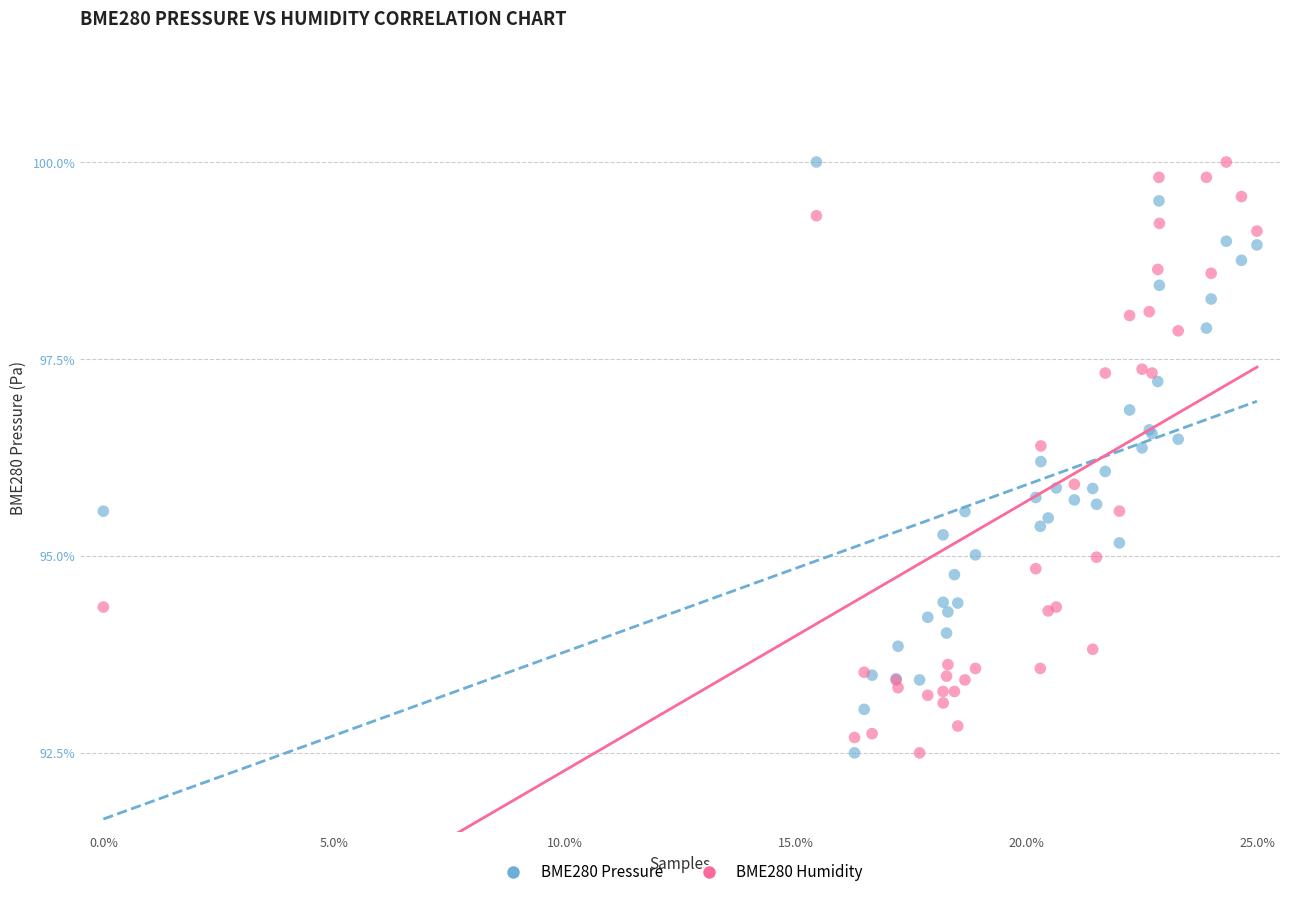

What are all the series names shown in the legend?

BME280 Pressure, BME280 Humidity